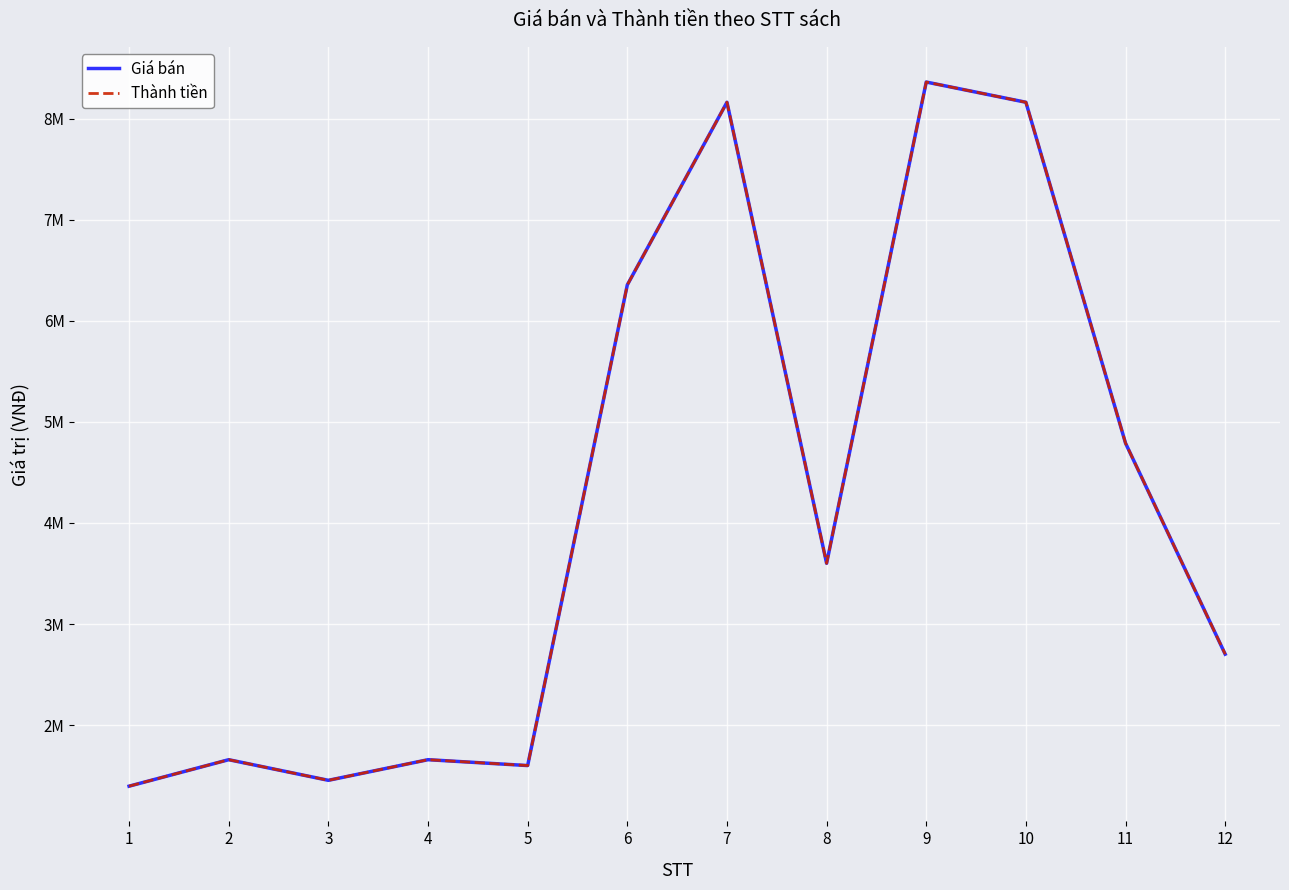

Does the chart display data point markers on the line(s)?

No